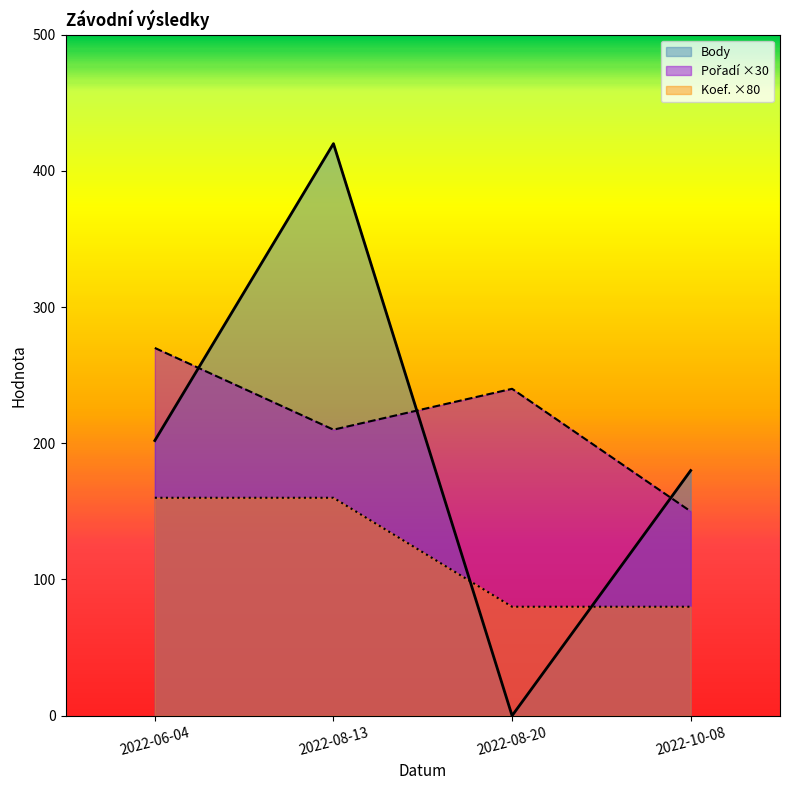

What position from the right is 2022-08-20?

2